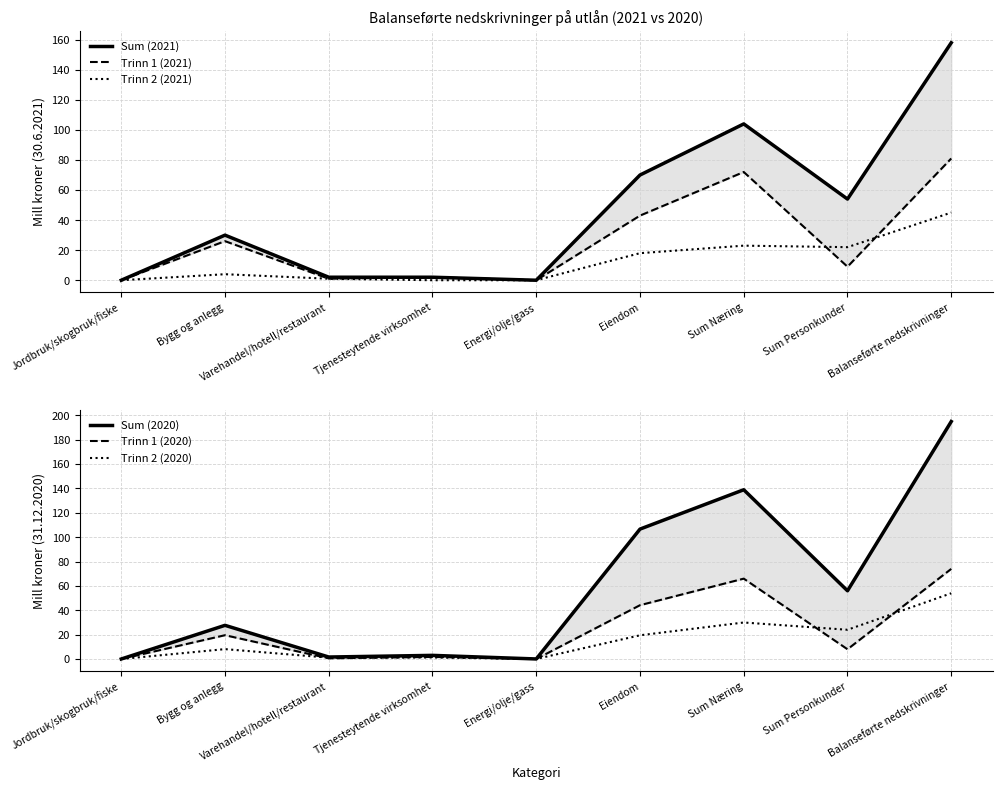

Where is Trinn 2 (2021) nearest to the value 22?

Sum Personkunder